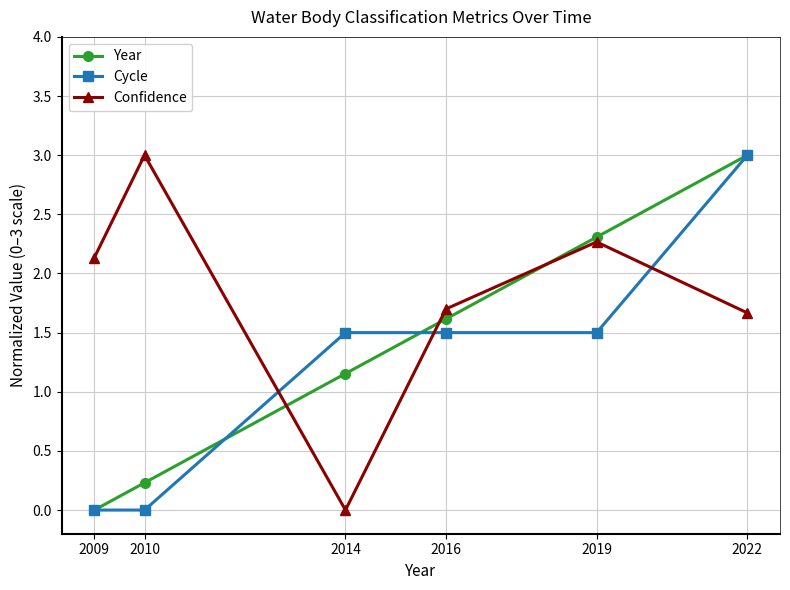

List the series in order of their overall mean, highest first.

Confidence, Year, Cycle